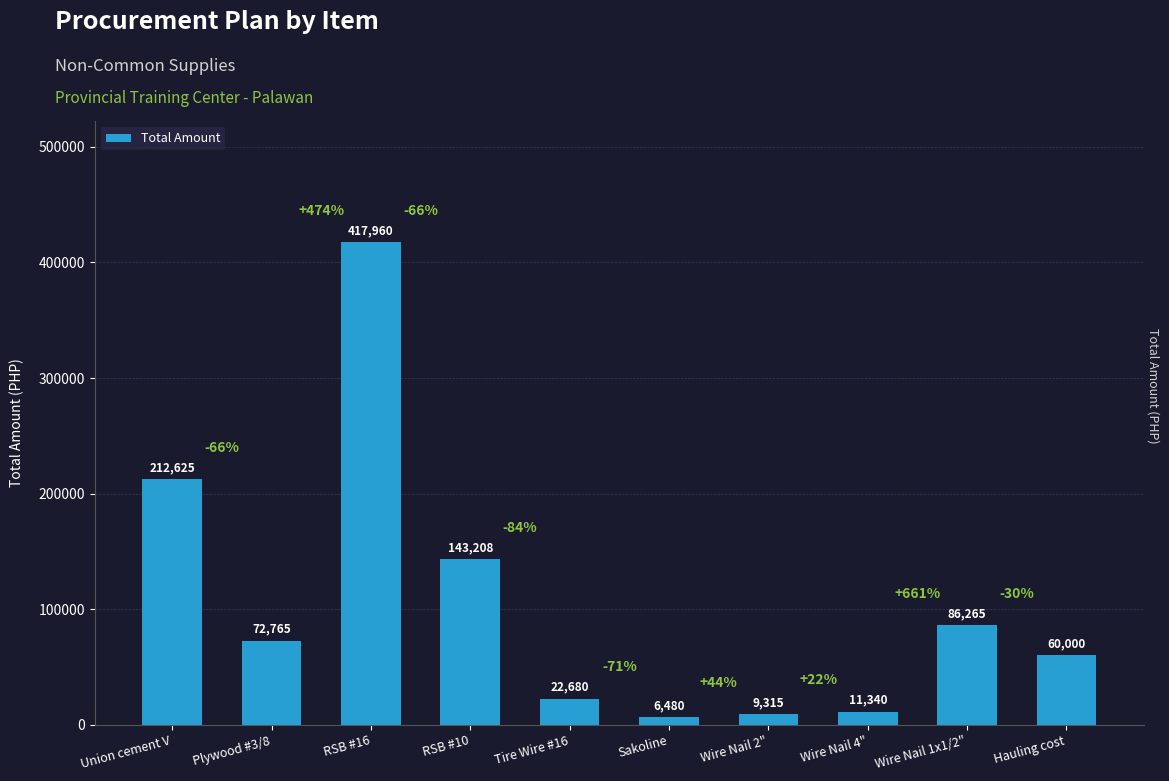

What is the label of the 7th bar from the right?

RSB #10